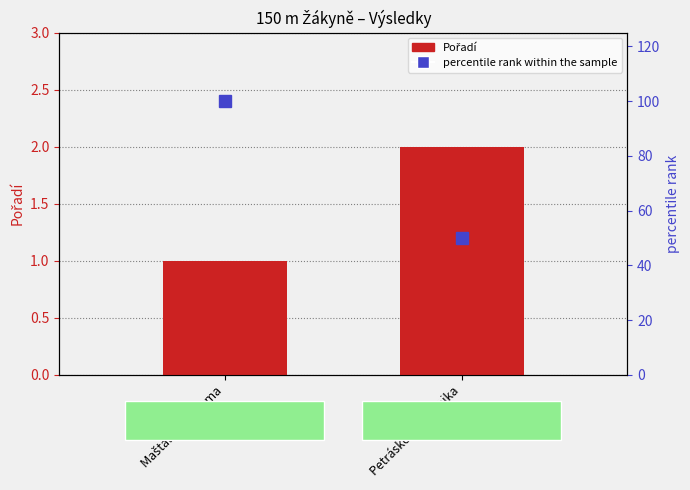

Count the Pořadí values in the range 1 to 2.

2